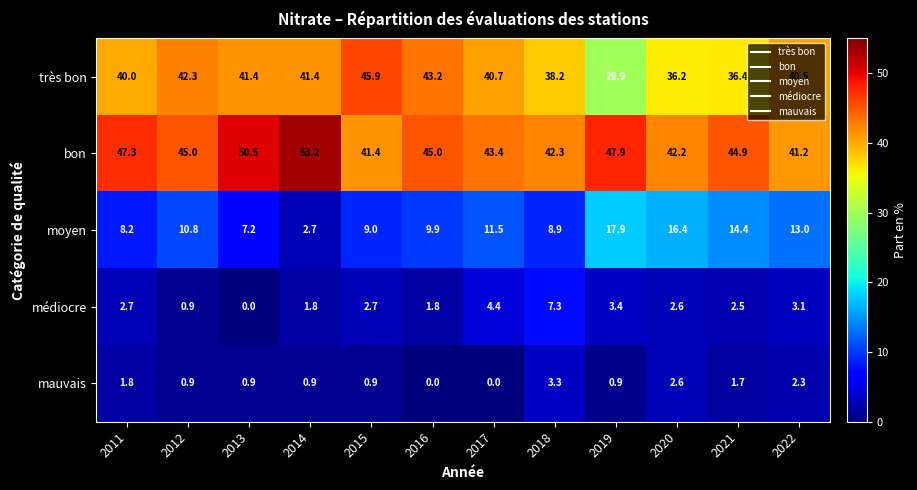

At which label does médiocre first exceed 2?

2011